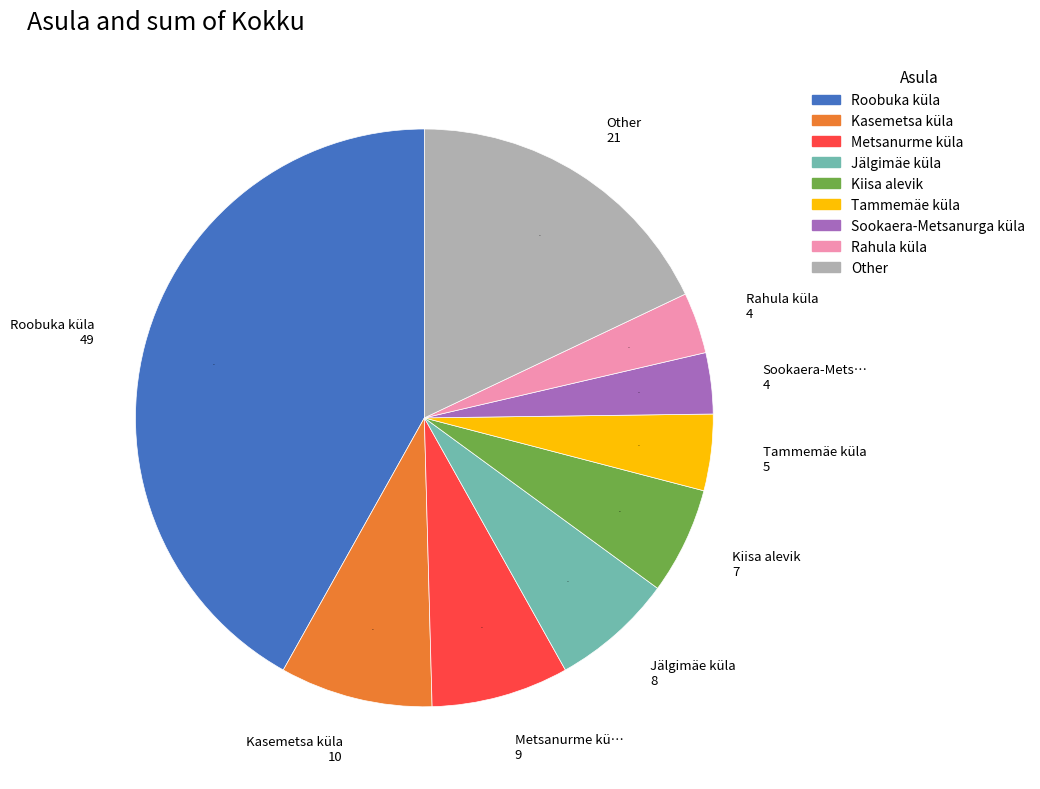

To the nearest percent, what is the average slice percentage?

11%